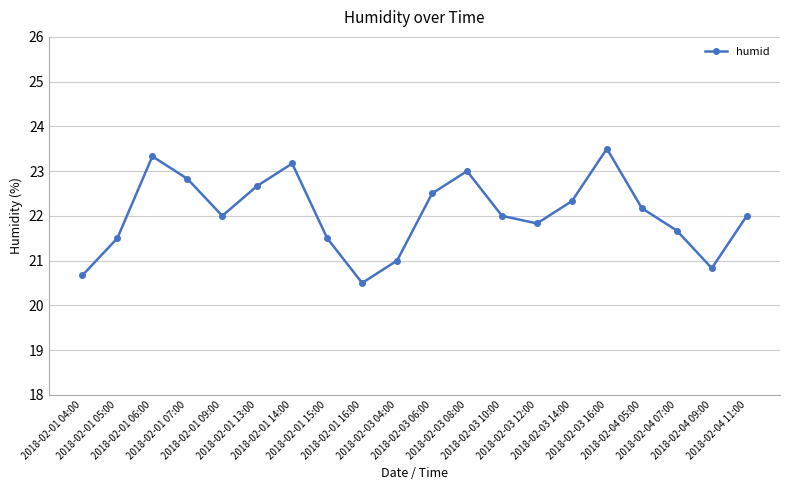

What is the minimum value shown in the chart?

20.5